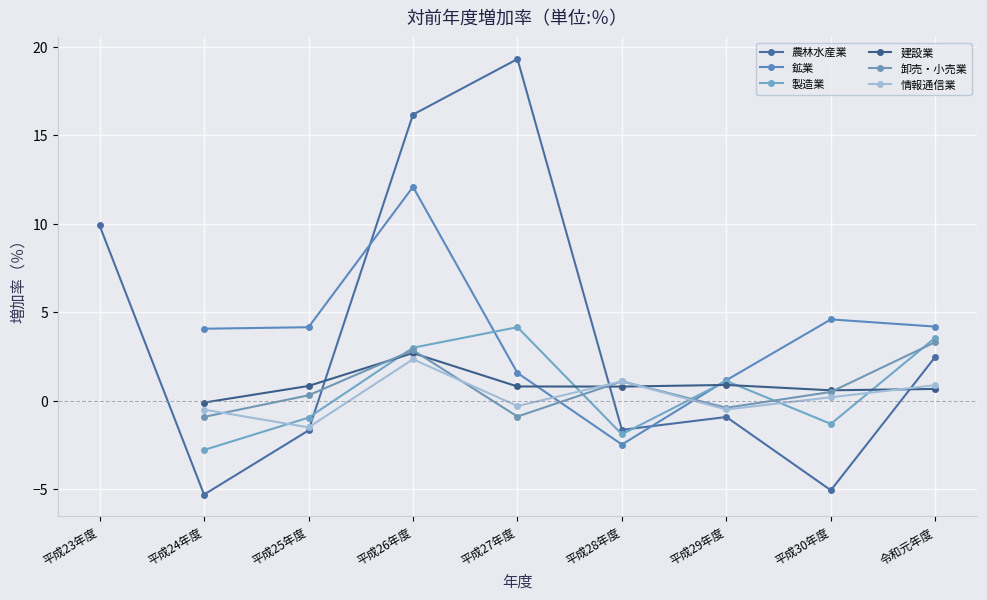

How many positive values does the 卸売・小売業 series have?

5